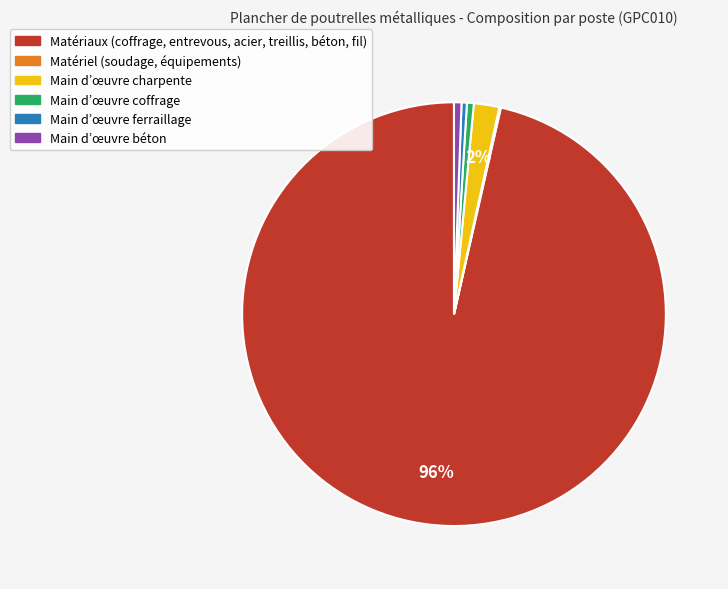

Is there a majority slice in this chart?

Yes